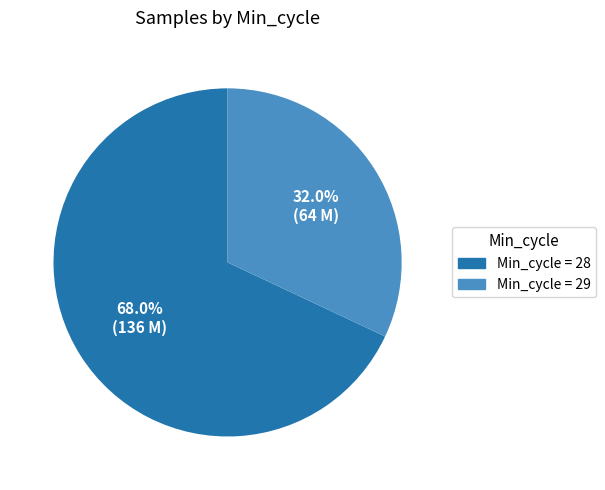

Is there any slice that represents more than half of the pie?

Yes